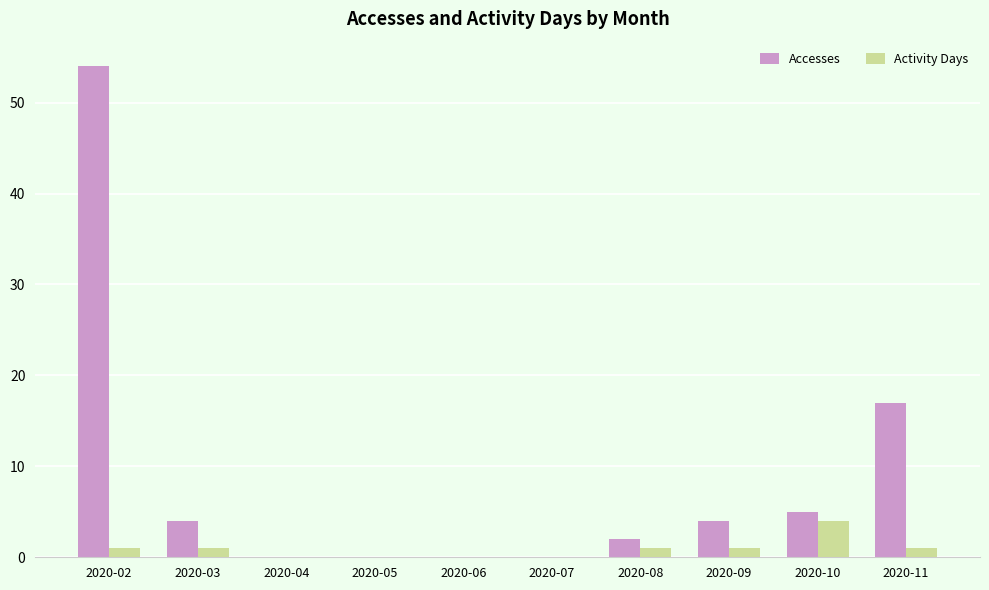

Where is Accesses nearest to the value 27?

2020-11